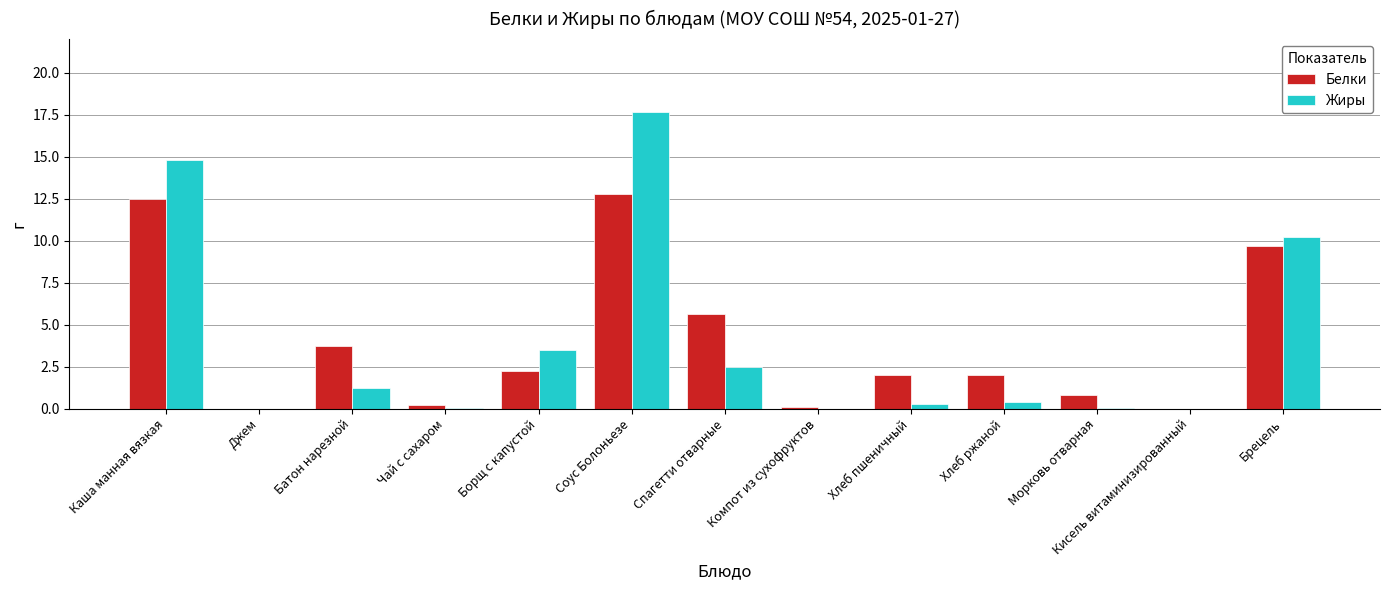

What is the sum of all Белки values?

51.6